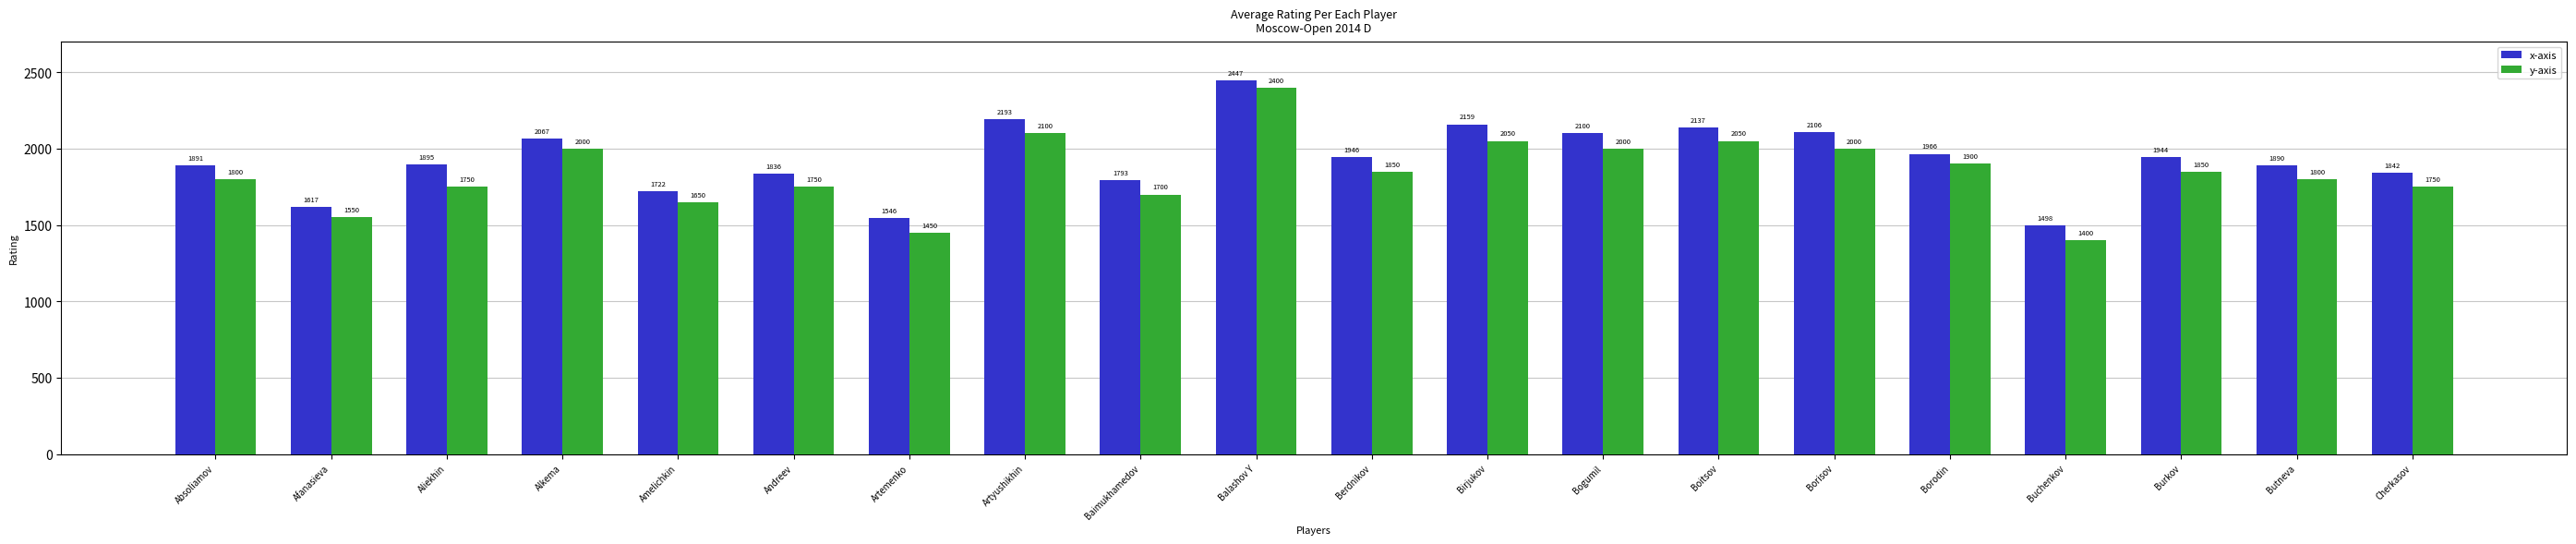

Rank the categories by x-axis value from highest to lowest.

Balashov Y, Artyushikhin, Birjukov, Boitsov, Borisov, Bogumil, Alkema, Borodin, Berdnikov, Burkov, Aliekhin, Absoliamov, Butneva, Cherkasov, Andreev, Baimukhamedov, Amelichkin, Afanasieva, Artemenko, Buchenkov